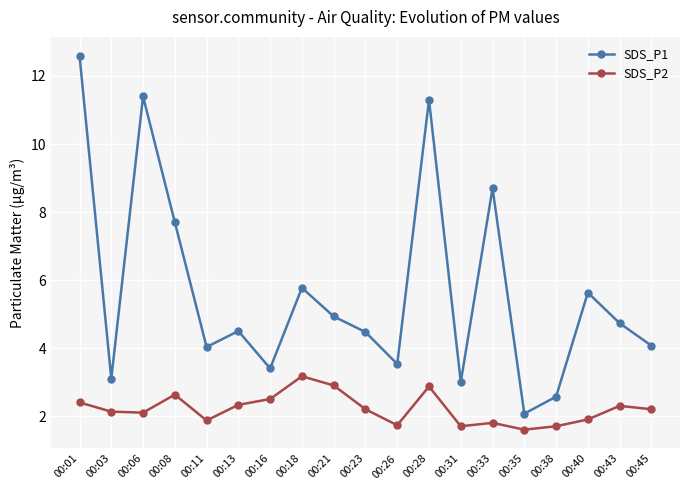

True or false: SDS_P1 and SDS_P2 intersect in this chart.

False